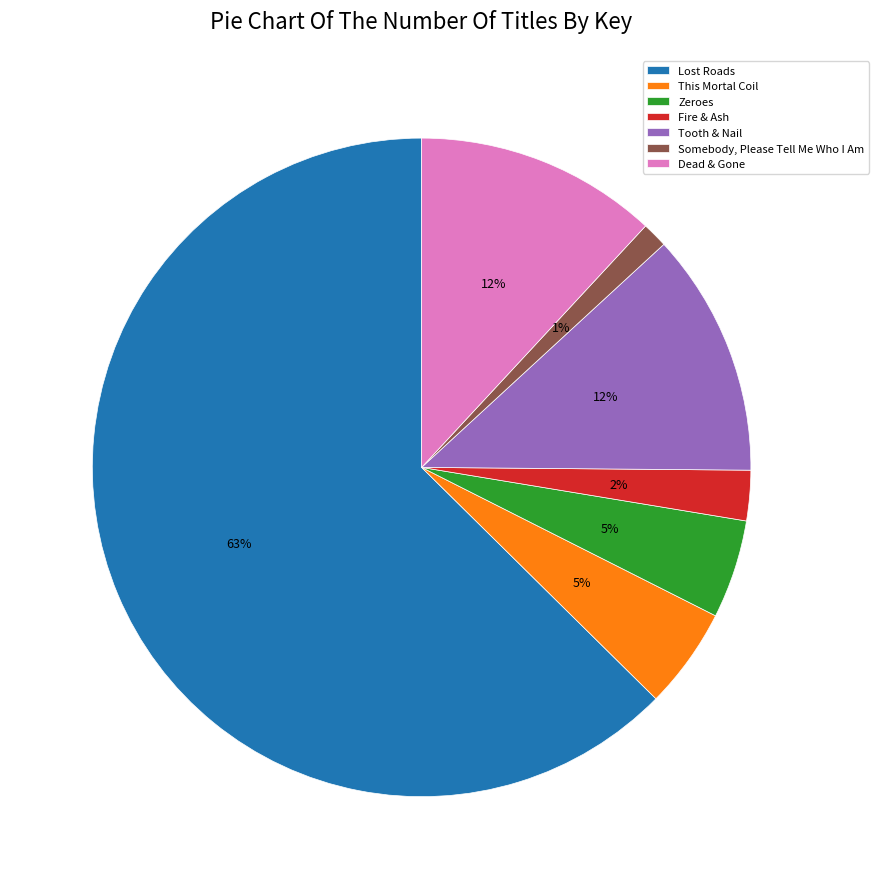

Which category has the smallest portion of the pie?

Somebody, Please Tell Me Who I Am